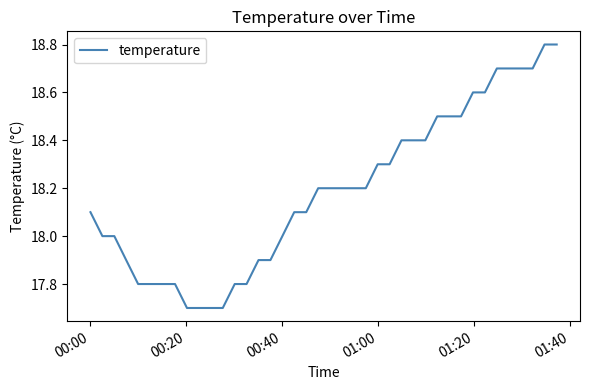

What is the minimum value shown in the chart?

17.7